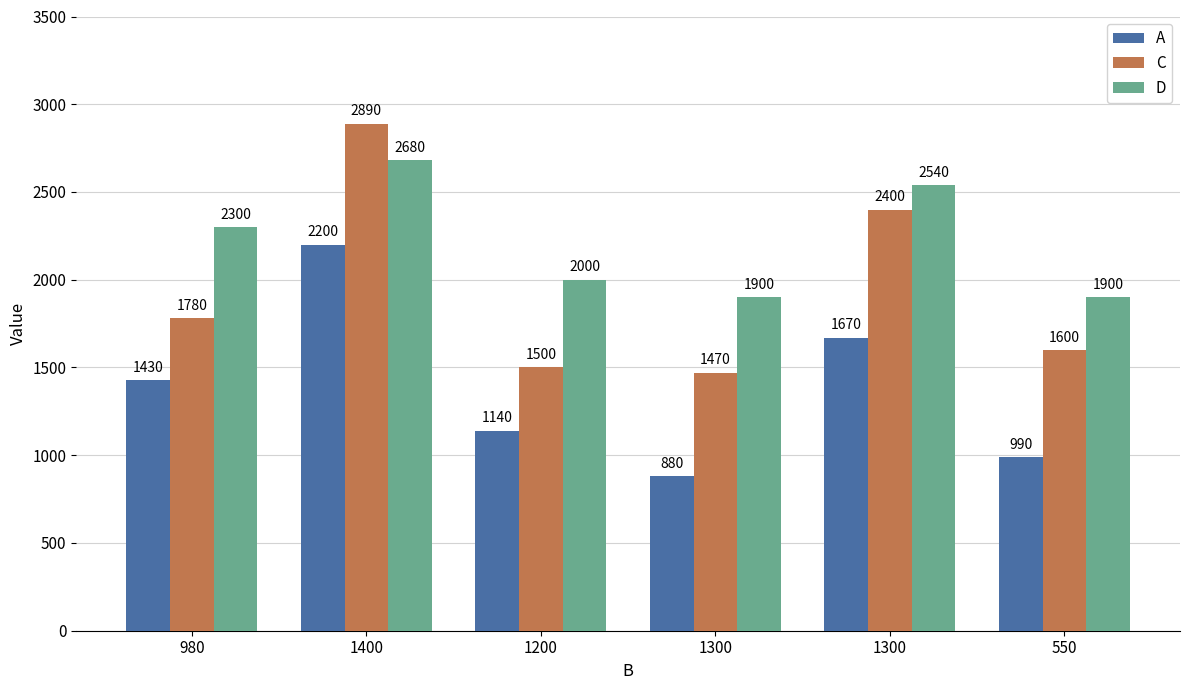

Is it true that D equals 1900 at 1300?

True